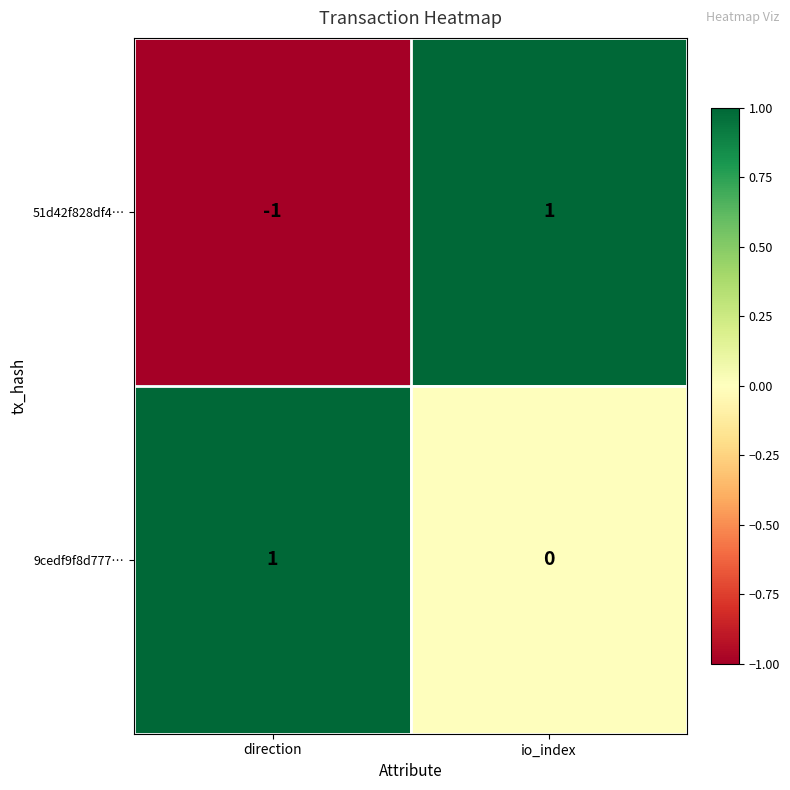

Rank the series by their average value, from highest to lowest.

9cedf9f8d777…, 51d42f828df4…